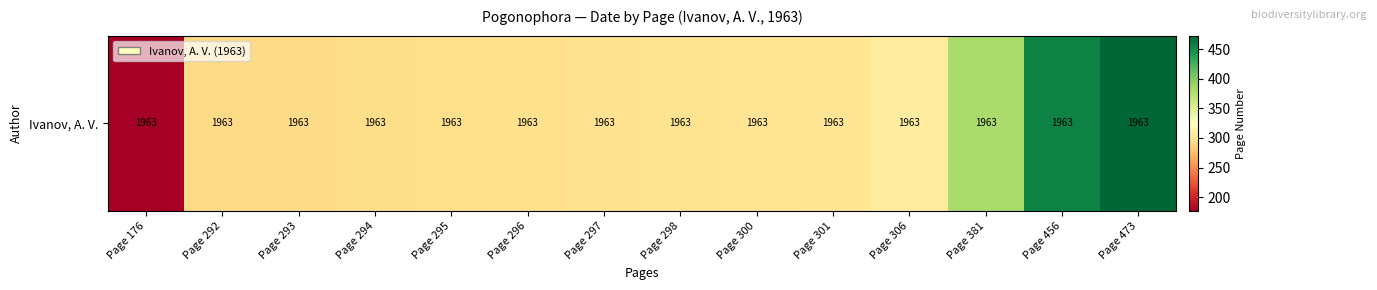

Reading left to right, list all the values displayed in this chart.

Page 176=176	Page 292=292	Page 293=293	Page 294=294	Page 295=295	Page 296=296	Page 297=297	Page 298=298	Page 300=300	Page 301=301	Page 306=306	Page 381=381	Page 456=456	Page 473=473